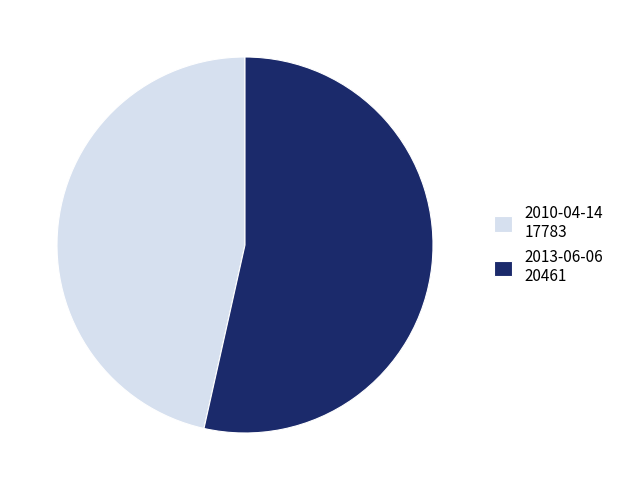

Is it true that 2013-06-06 is 45% of the pie?

False